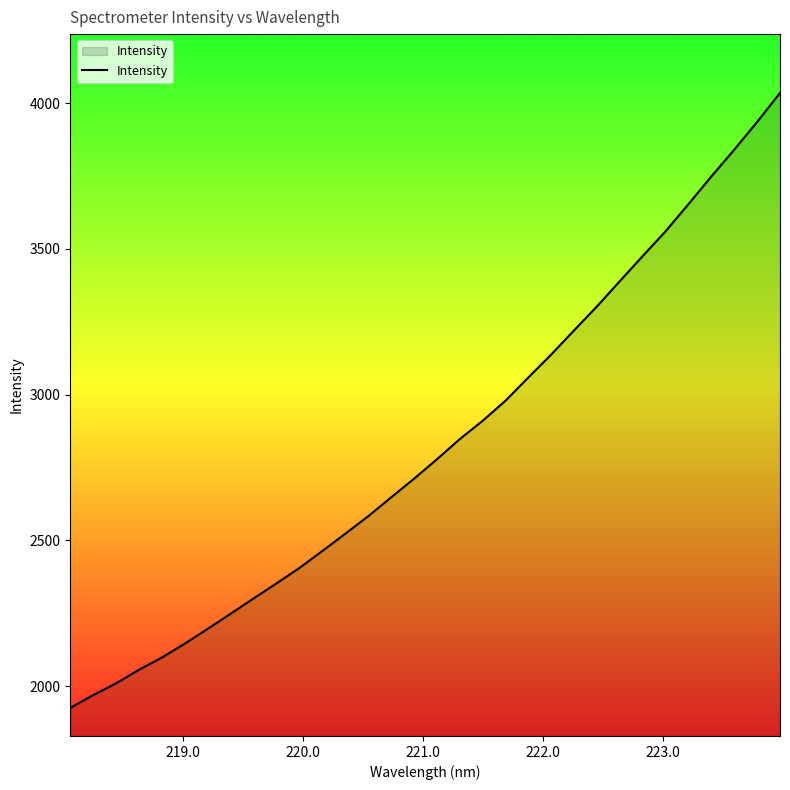

What is the minimum value shown in the chart?

1925.2